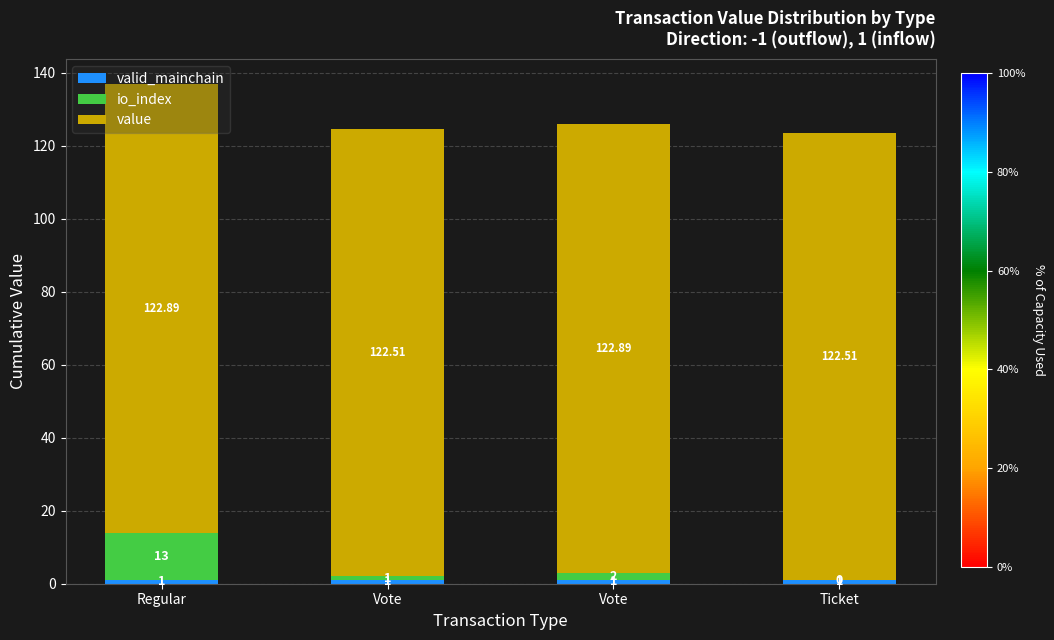

What value does the valid_mainchain series have at Vote?

1.0